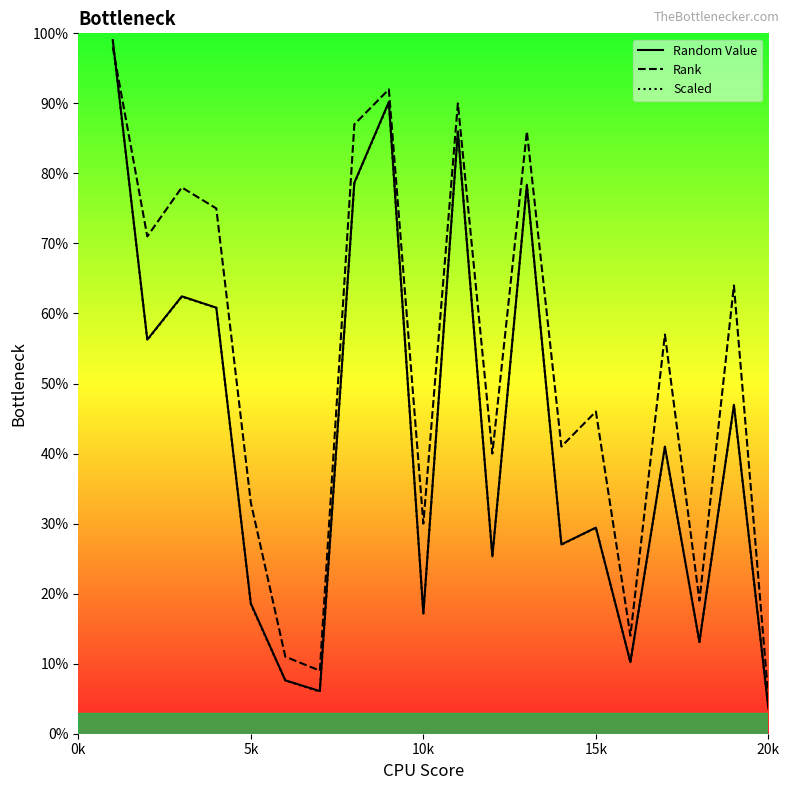

What is the maximum value for Random Value?

99.0